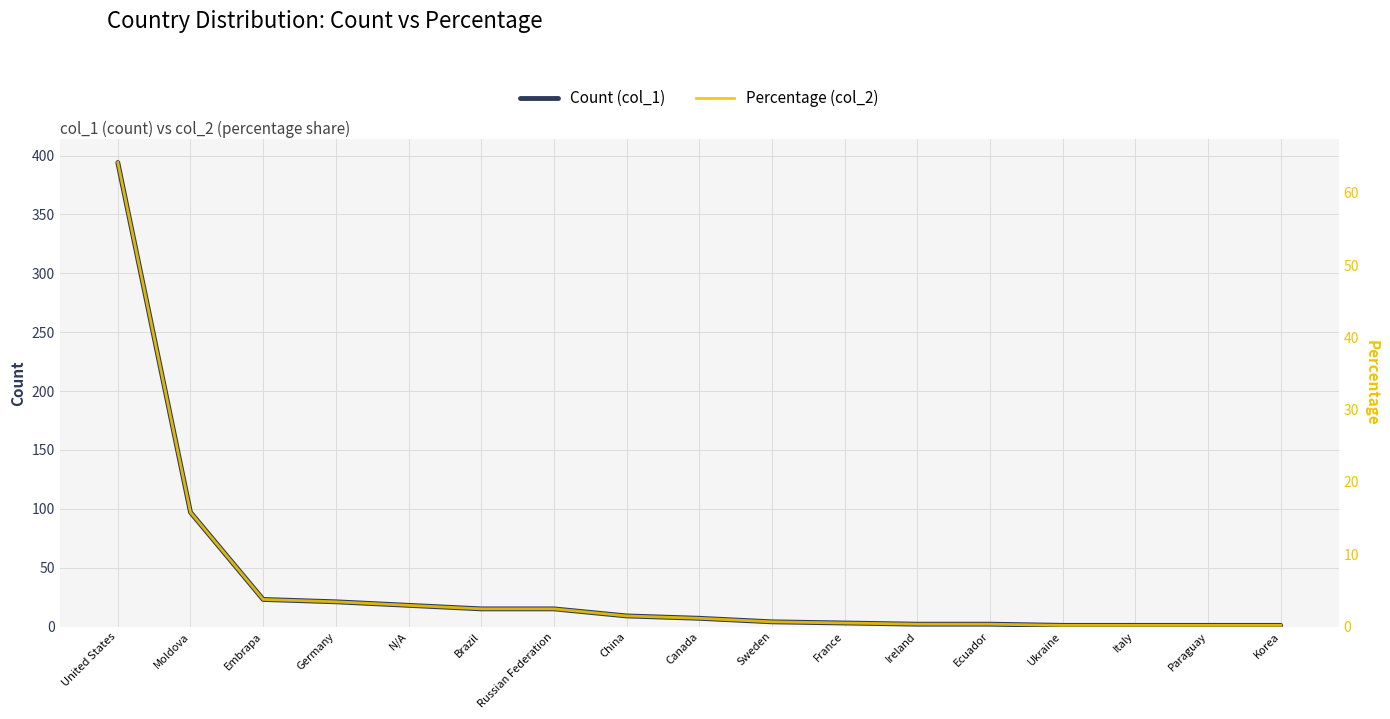

How many lines are shown in the chart?

2